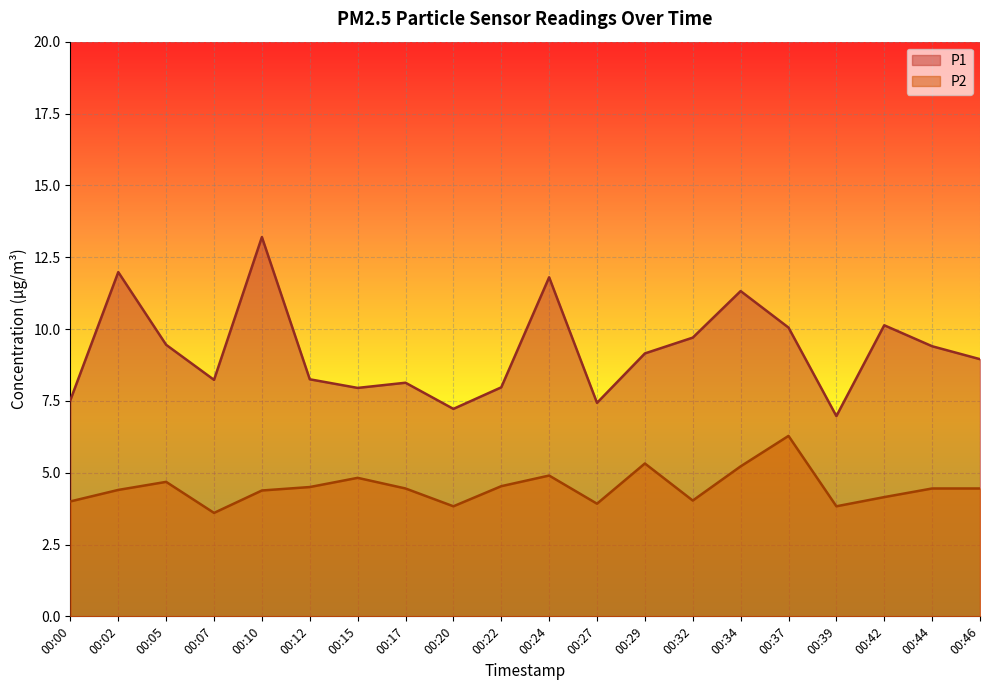

True or false: P1 and P2 cross at least once.

False